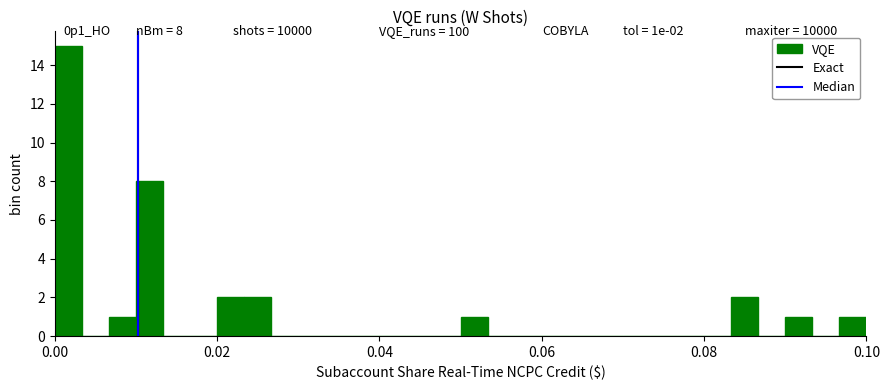

Around what value on the x-axis is the tallest bar? Give the approximate position of its centre, as read against the axis.

0.002